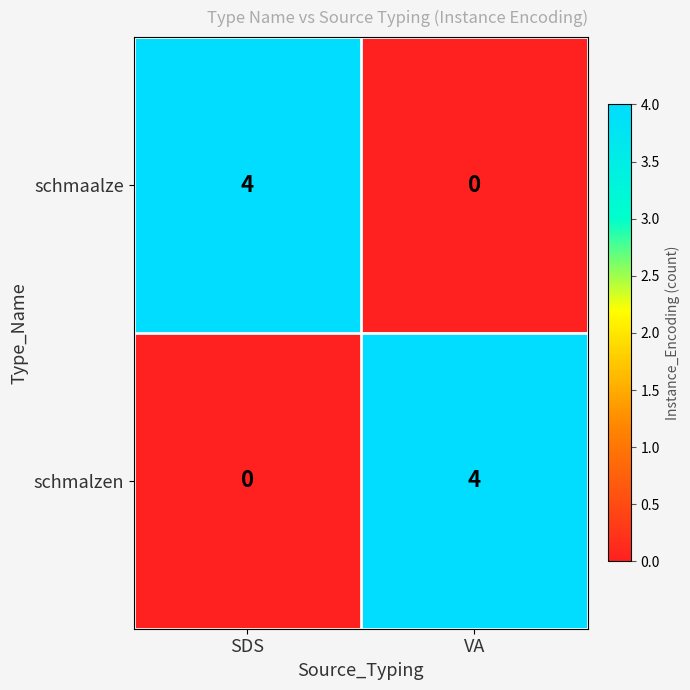

Reading left to right, what are all the values shown in this chart?

schmaalze: SDS=4	VA=0
schmalzen: SDS=0	VA=4